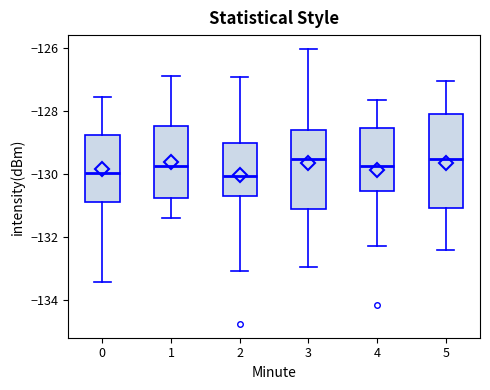

Comparing the boxes themselves (not the whiskers), which one is the tallest?

5